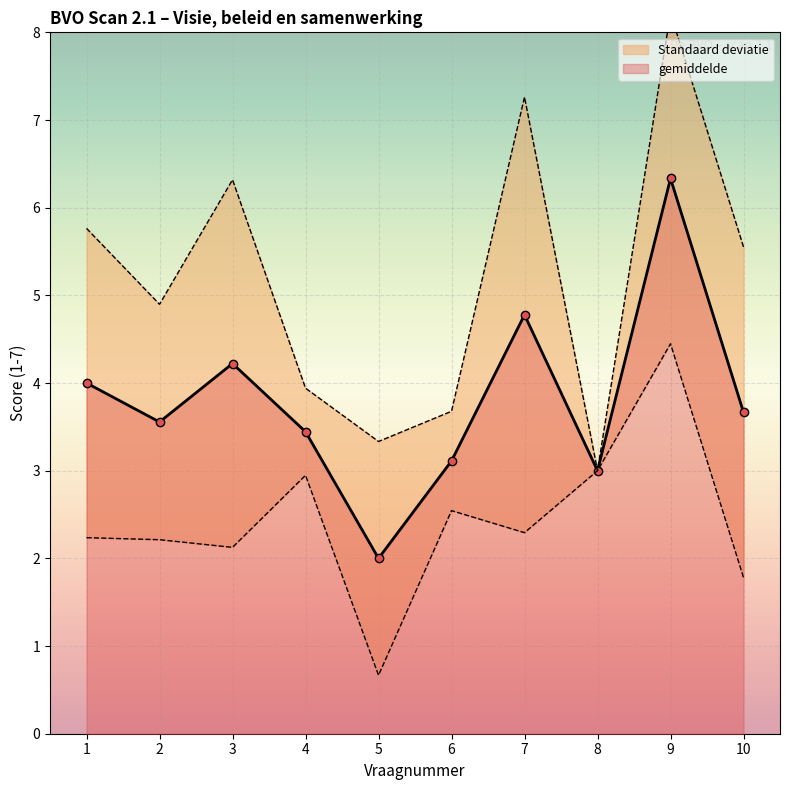

What is the minimum value shown in the chart?

2.0